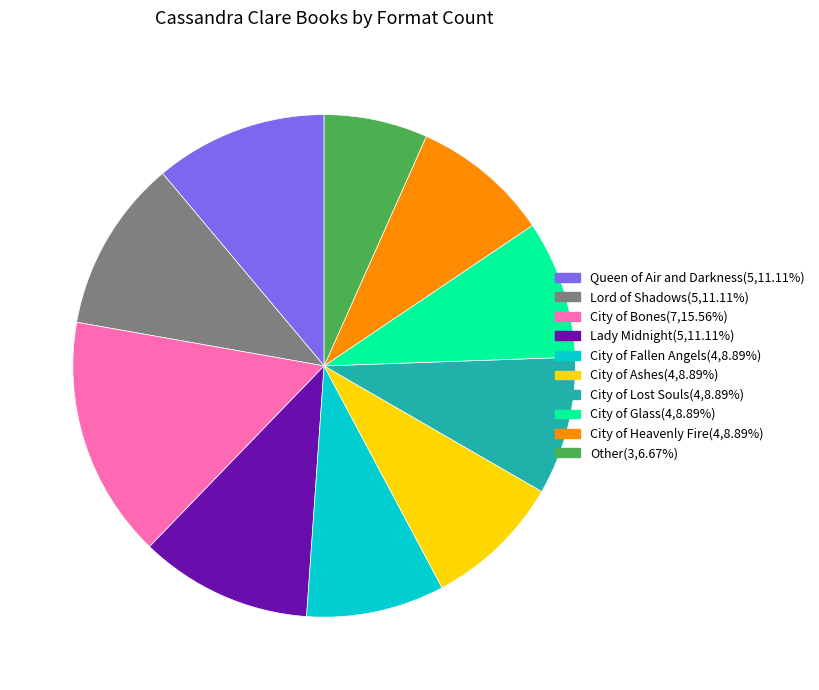

Is there a majority slice in this chart?

No